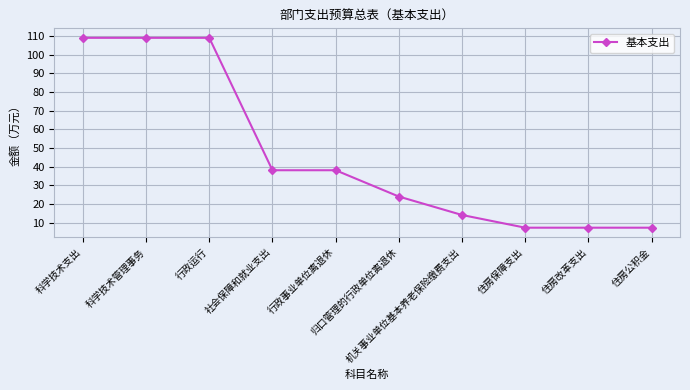

Reading left to right, list all the values displayed in this chart.

科学技术支出=109.1	科学技术管理事务=109.1	行政运行=109.1	社会保障和就业支出=38.1	行政事业单位离退休=38.1	归口管理的行政单位离退休=24.0	机关事业单位基本养老保险缴费支出=14.1	住房保障支出=7.3	住房改革支出=7.3	住房公积金=7.3